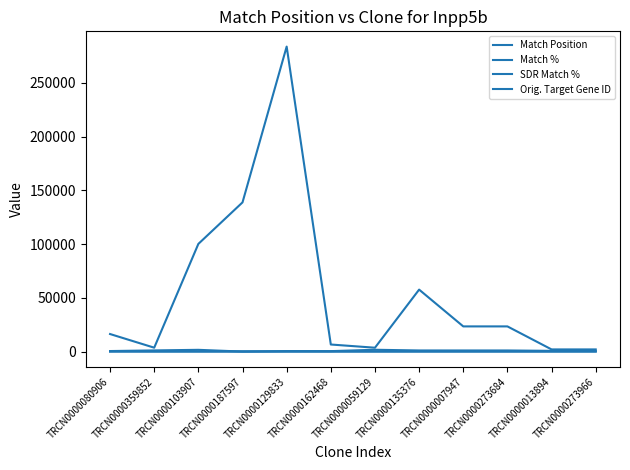

What is the minimum value for Match Position?

19